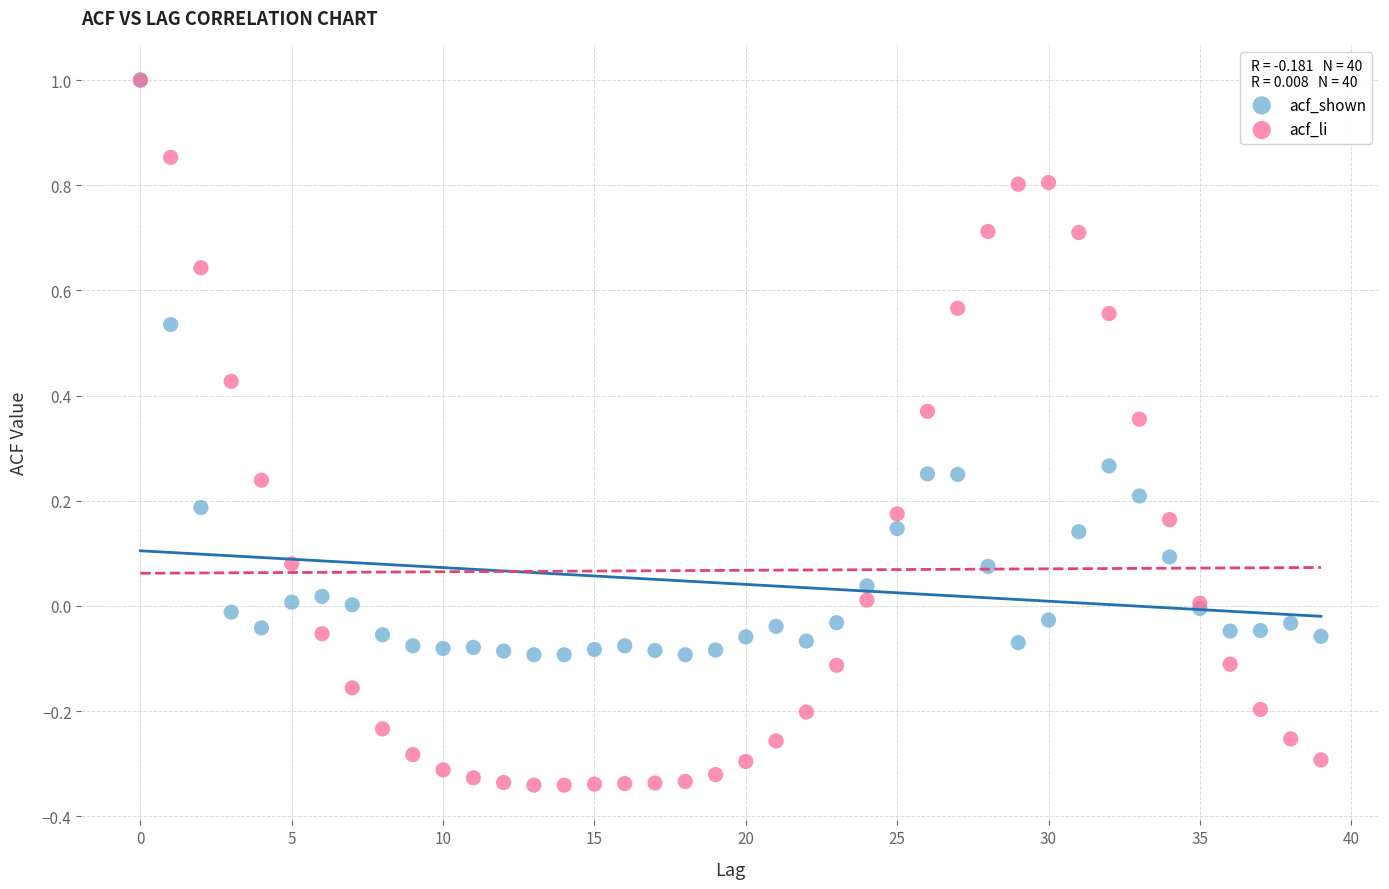

What are all the series names shown in the legend?

acf_shown, acf_li